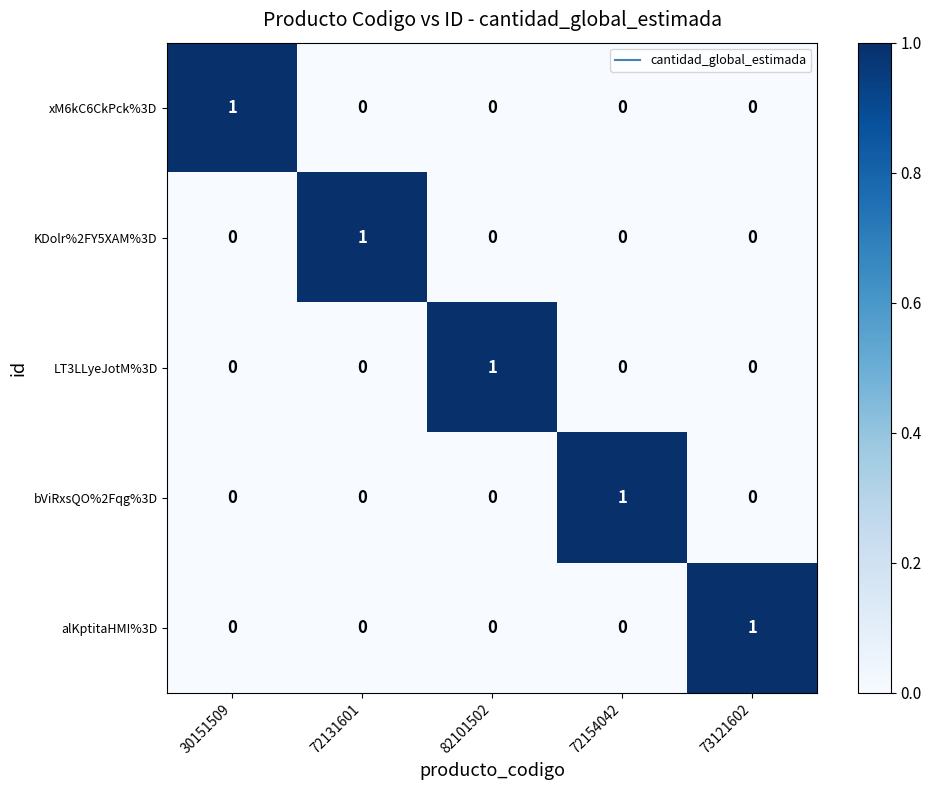

True or false: bViRxsQO%2Fqg%3D has a value of 0 at 82101502.

True